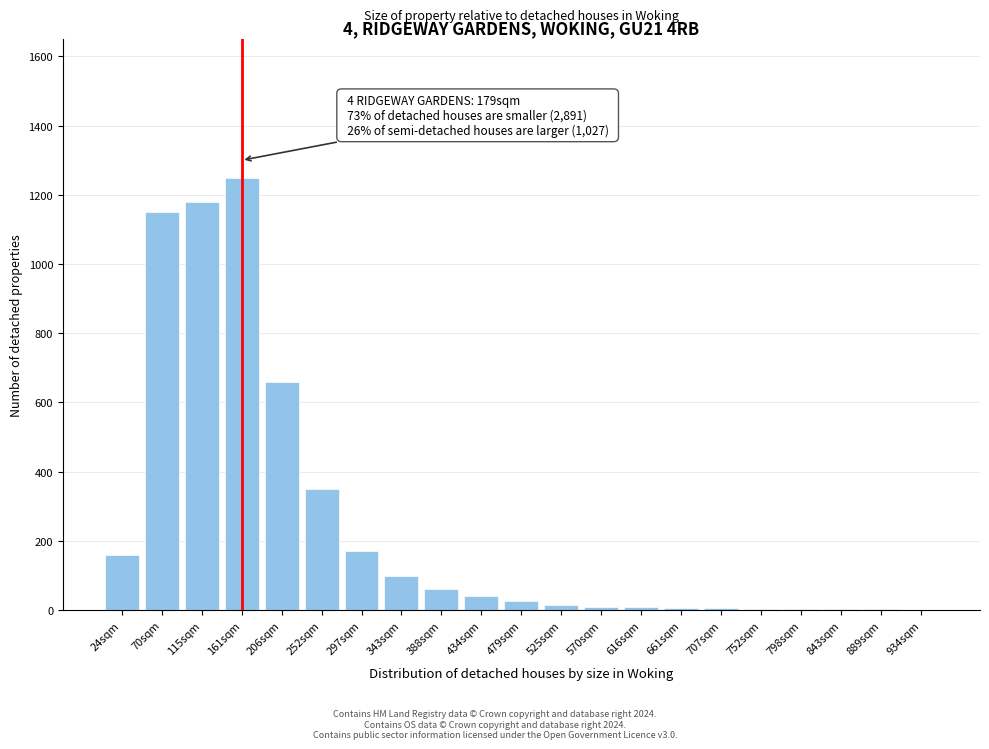

What is the change in value from 24sqm to 343sqm?

-60